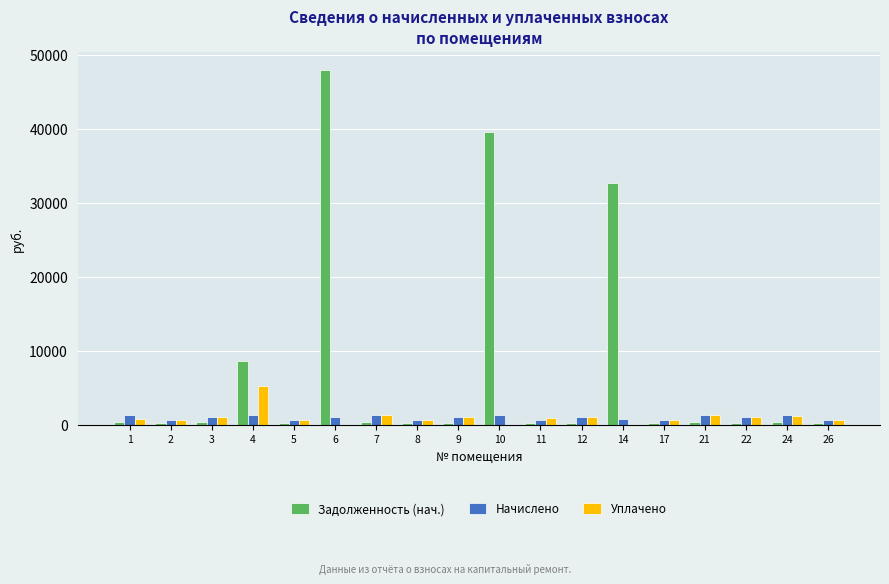

At which category is the sum across all series the highest?

6